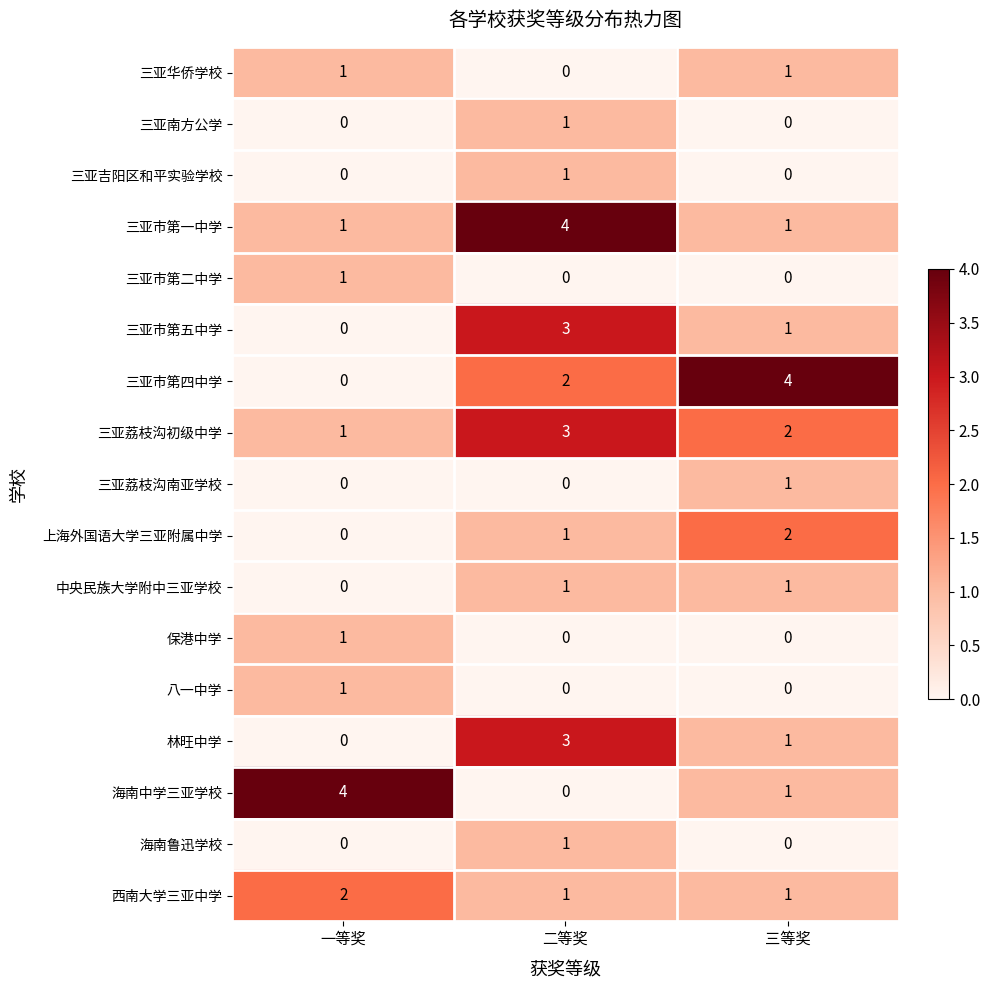

What is the spread (max minus min) of values at 一等奖?

4